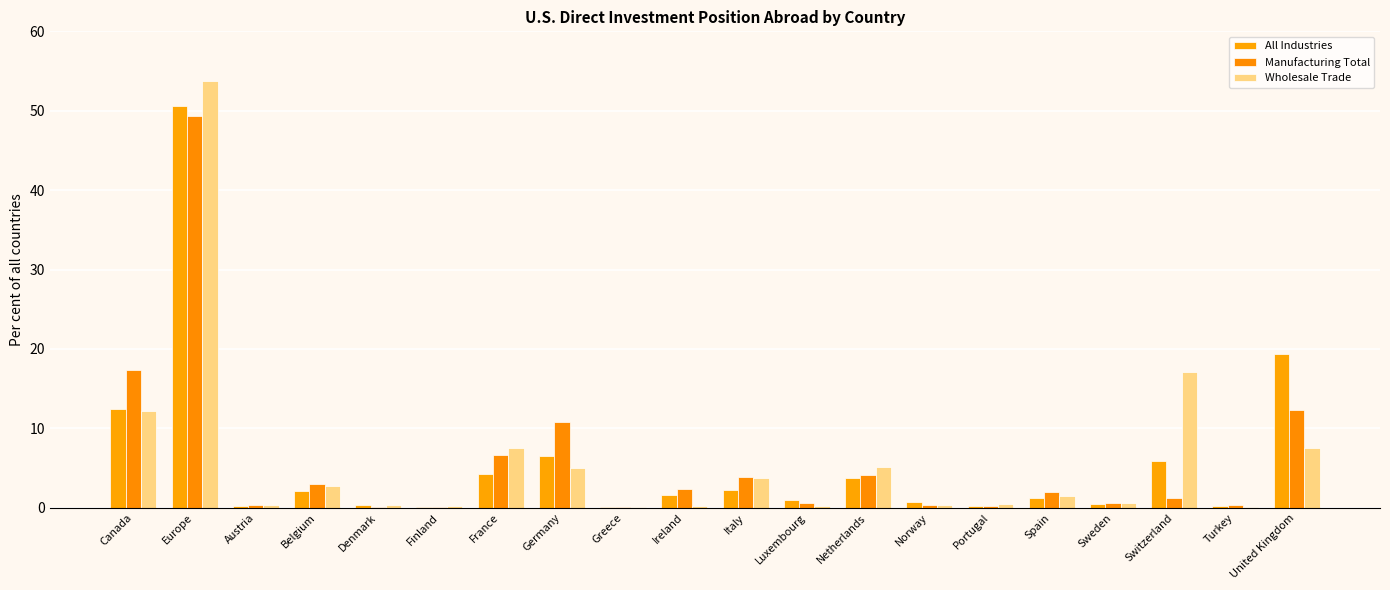

Are the bars grouped side by side (vs. stacked)?

Yes